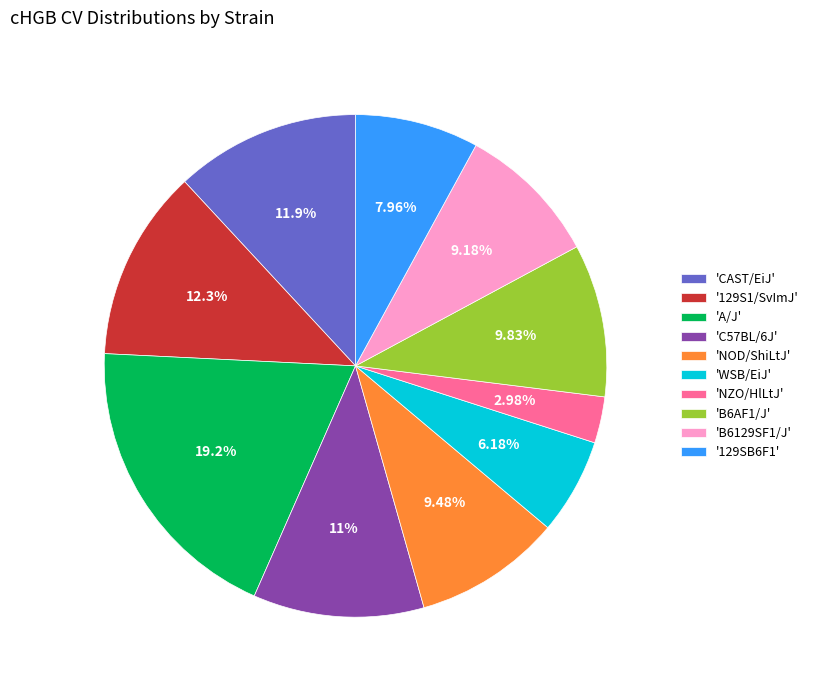

Is the sum of 'B6AF1/J' and 'CAST/EiJ' greater than half?

No